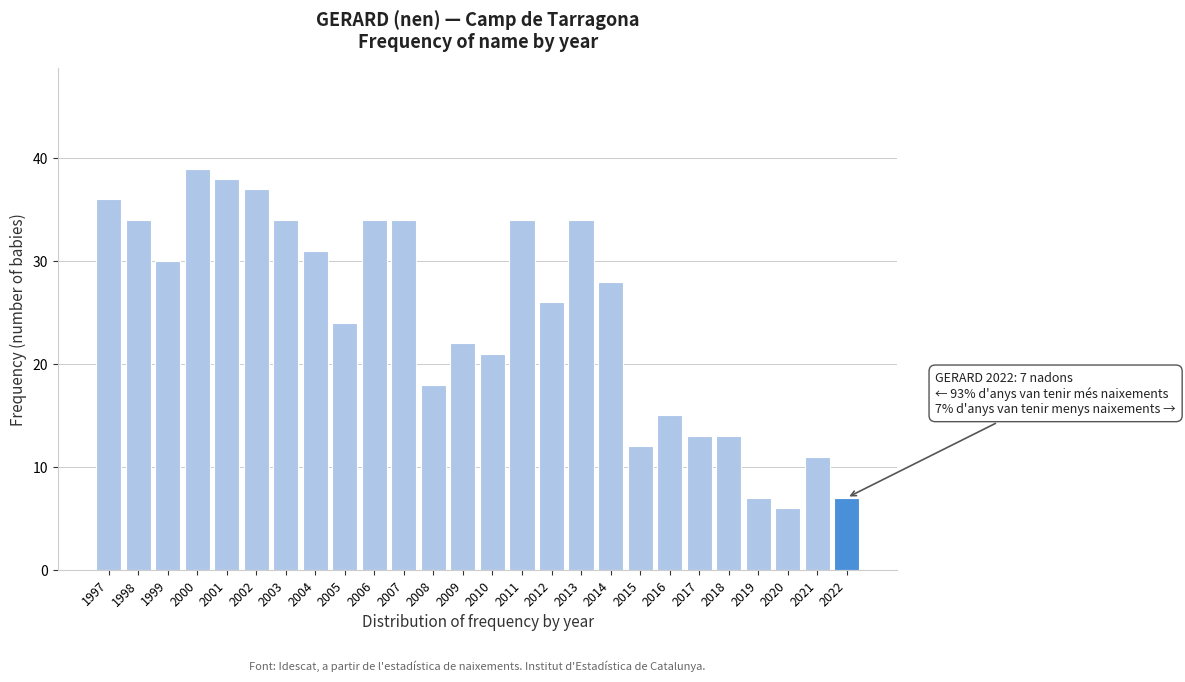

Reading left to right, what are all the values shown in this chart?

36	34	30	39	38	37	34	31	24	34	34	18	22	21	34	26	34	28	12	15	13	13	7	6	11	7